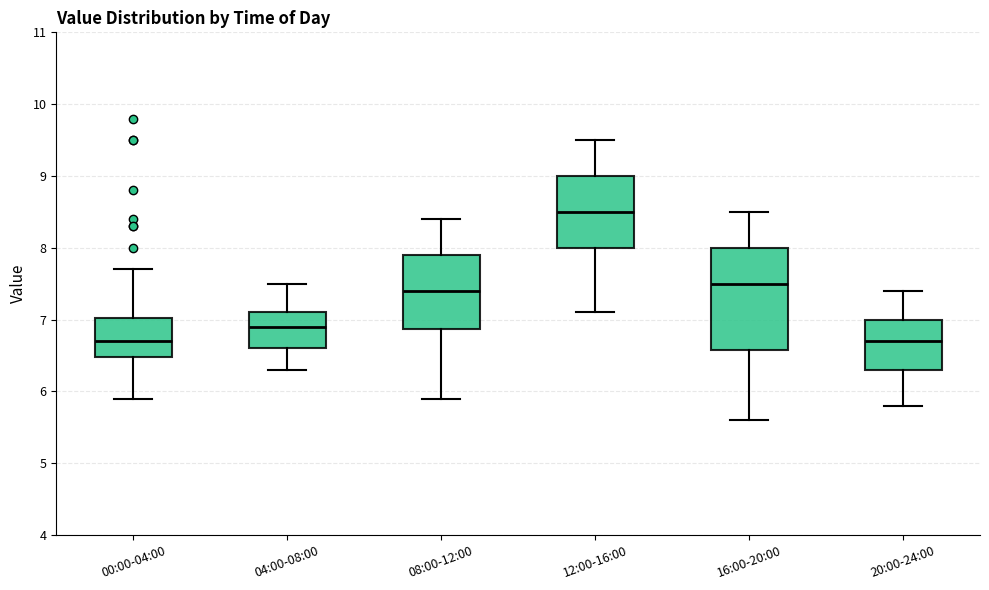

Where is the upper edge of the box for 16:00-20:00 on the y-axis? The values are not printed on the chart, so give them approximately, as read against the axis.

8.0